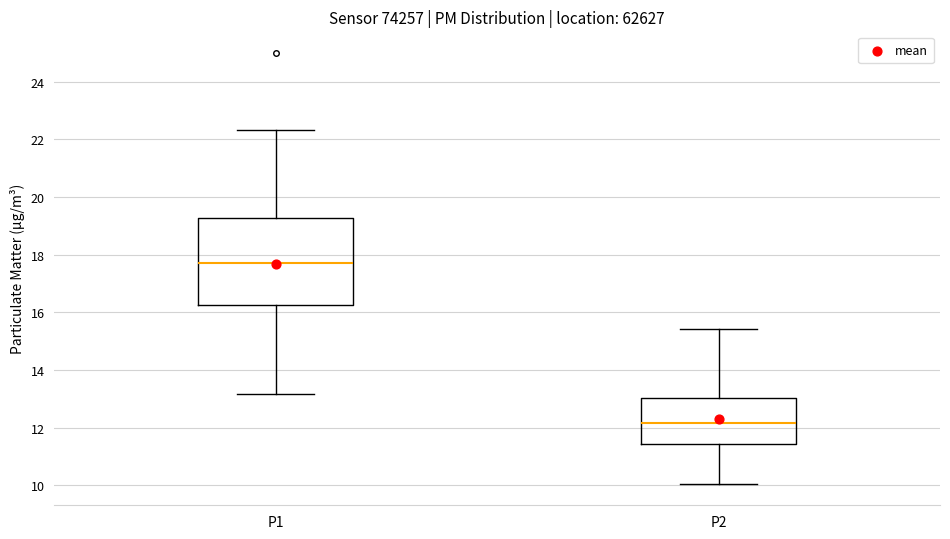

Which box is the tallest, from its lower edge to its upper edge?

P1